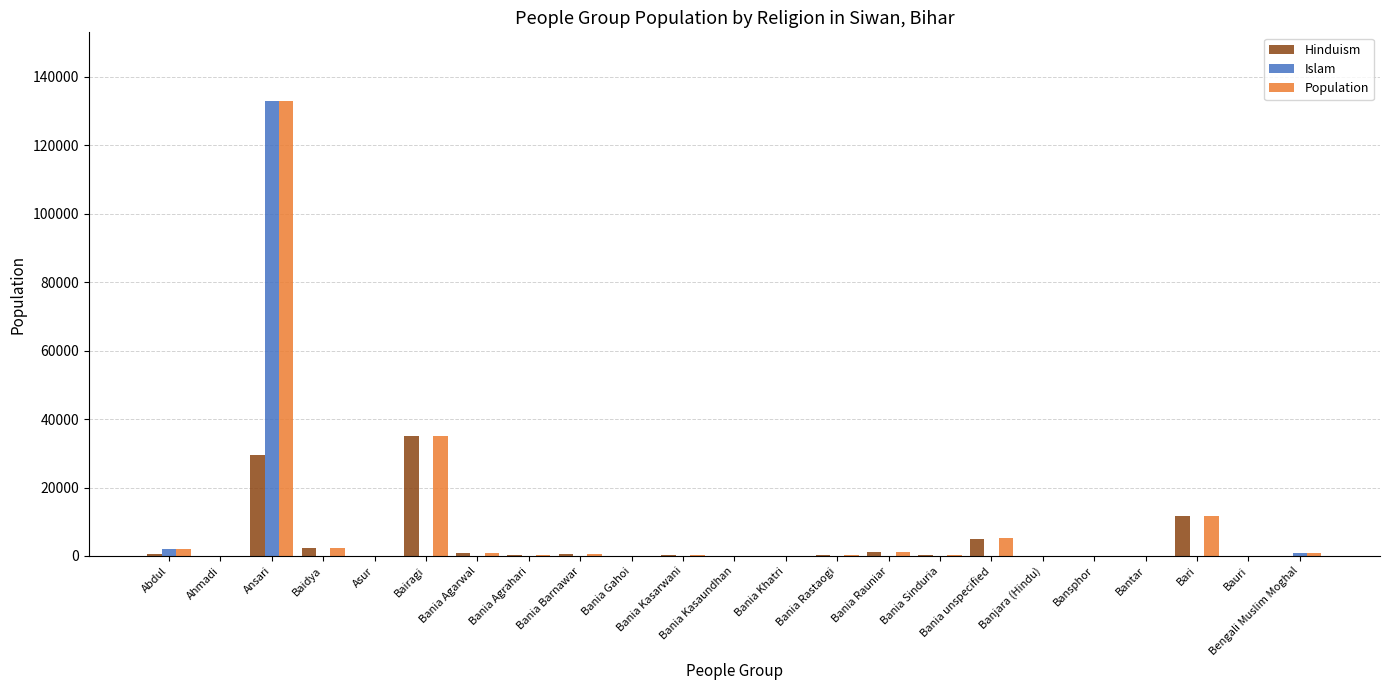

What is the difference between the Hinduism values at Bania Kasarwani and Ansari?

29140